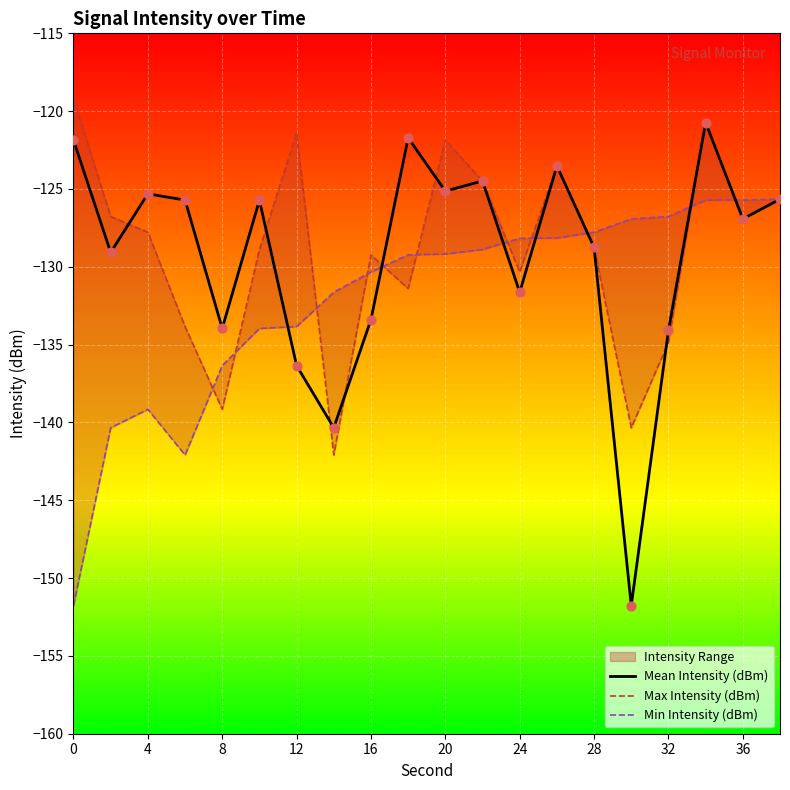

What are all the series names shown in the legend?

Mean Intensity (dBm), Max Intensity (dBm), Min Intensity (dBm)